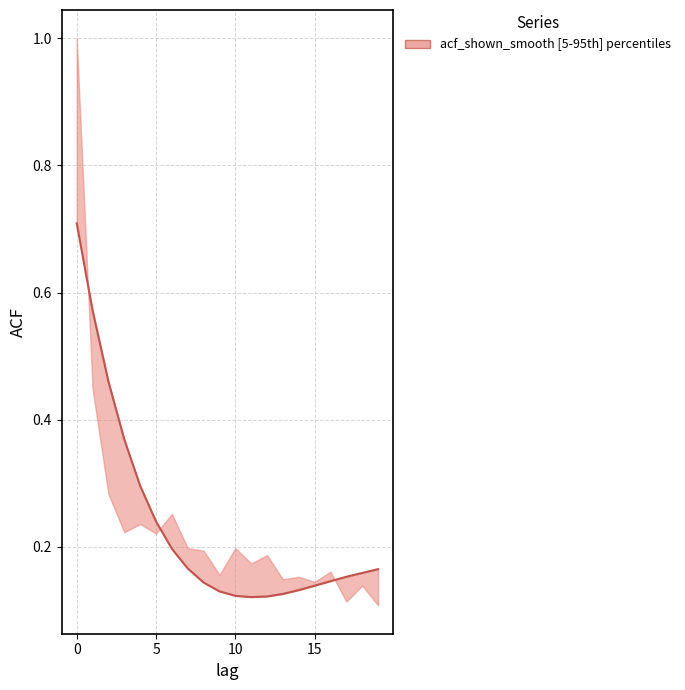

Rank the categories by value from highest to lowest.

0, 1, 2, 3, 4, 5, 6, 7, 19, 18, 17, 16, 8, 15, 14, 9, 13, 10, 12, 11